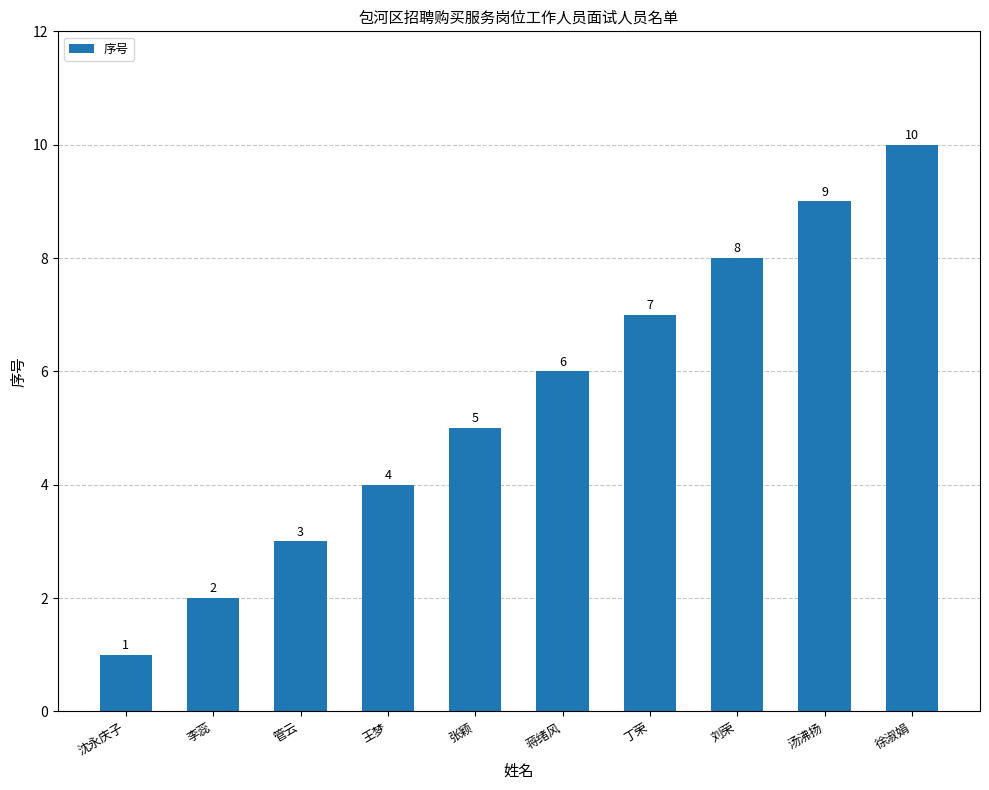

The chart shows a value of 10 at 徐淑娟. True or false?

True